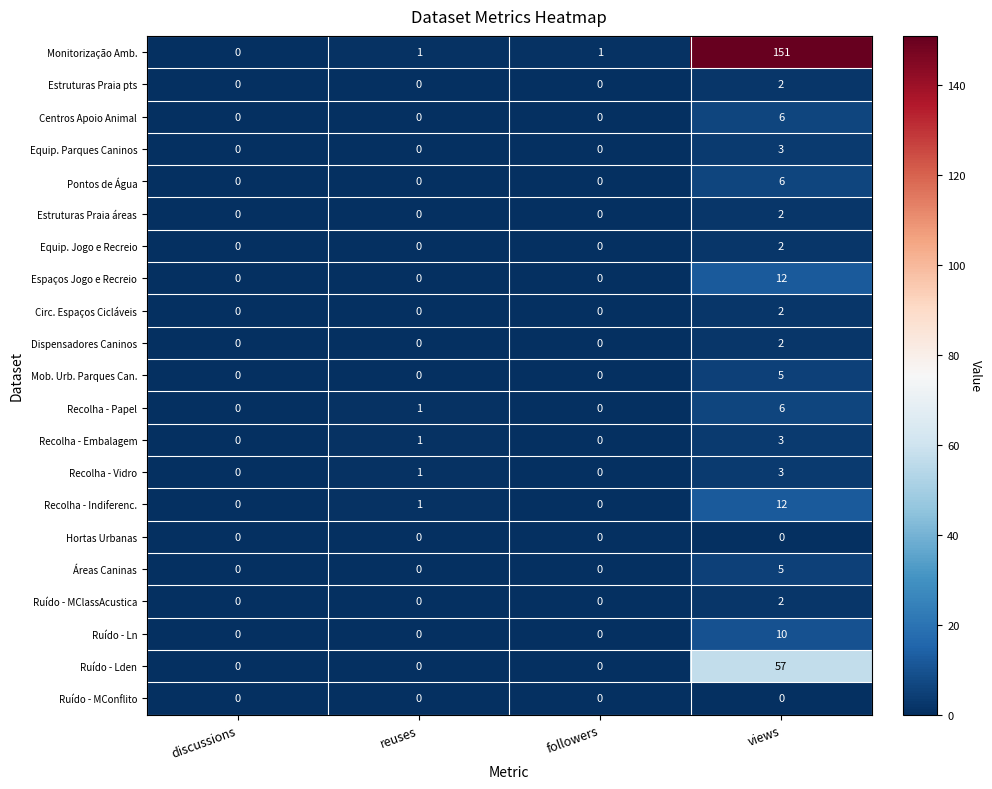

Between discussions and followers, which series saw the biggest shift?

Monitorização Amb.